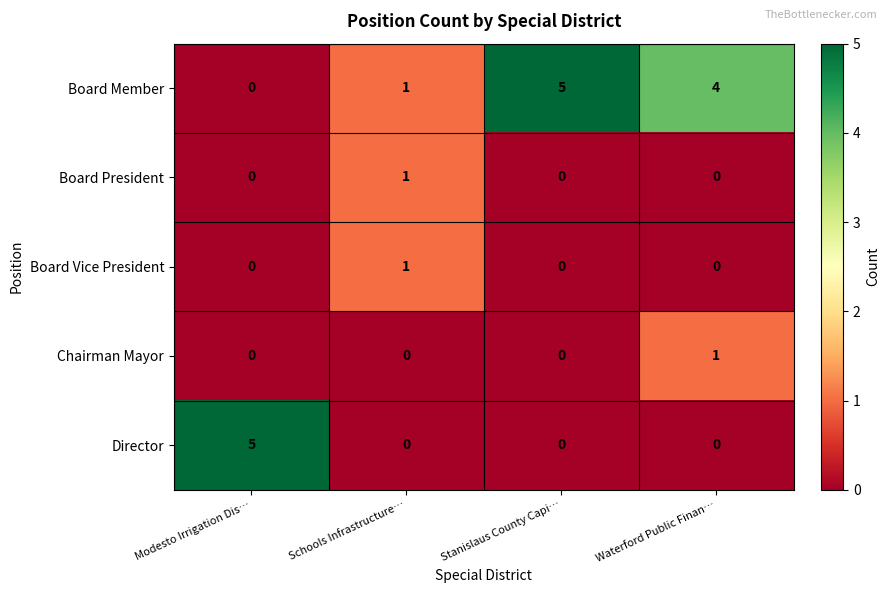

At how many categories does at least one series exceed 0?

4